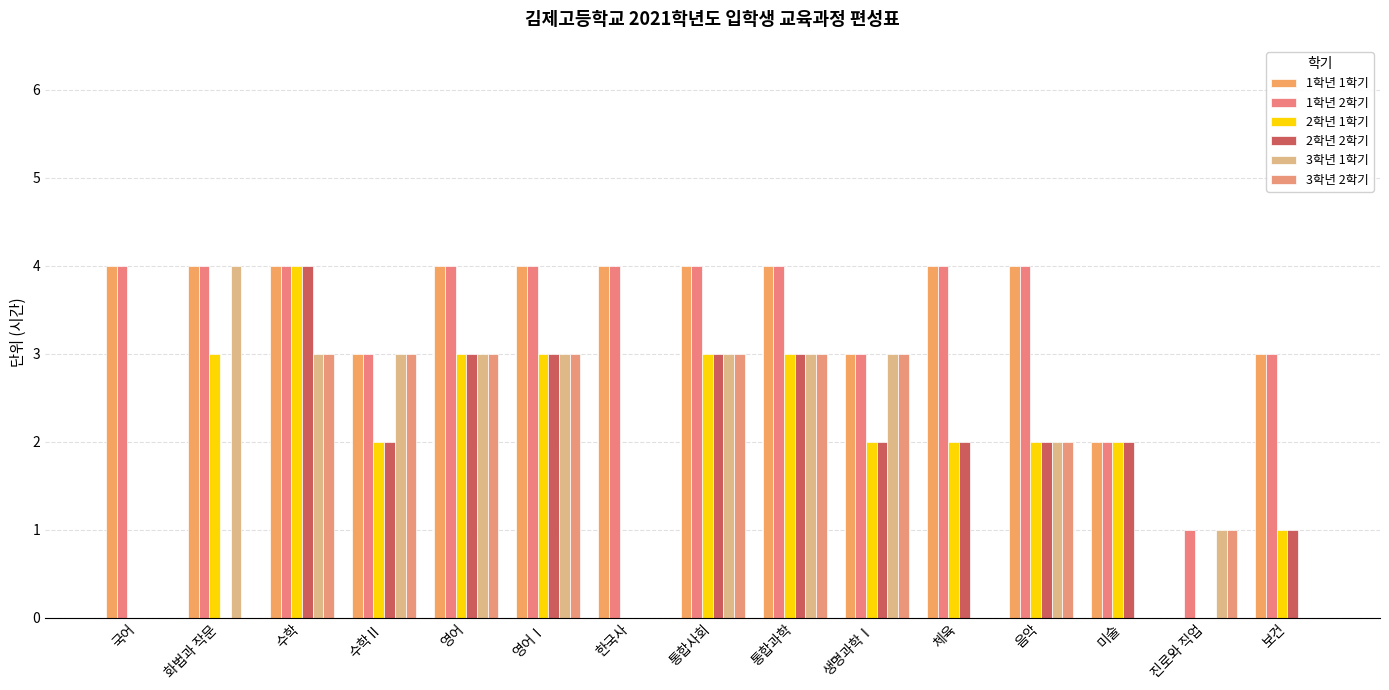

Is the value of 3학년 1학기 at 통합사회 greater than the value of 1학년 1학기 at 수학Ⅱ?

No